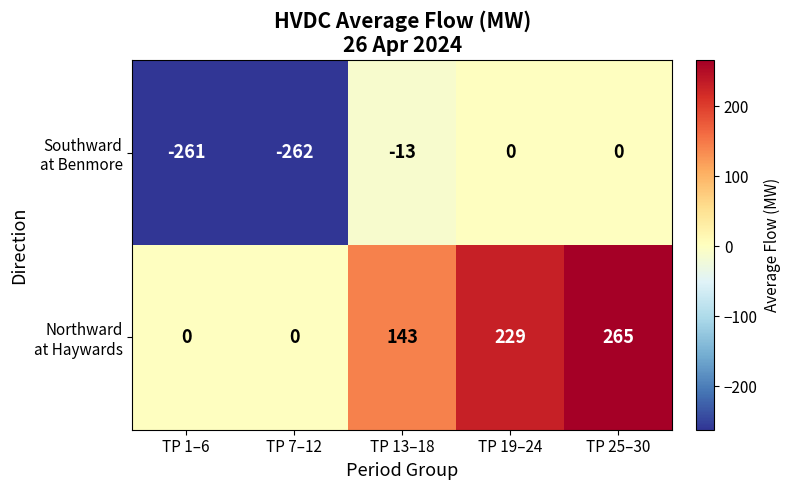

What is the spread (max minus min) of values at TP 1–6?

261